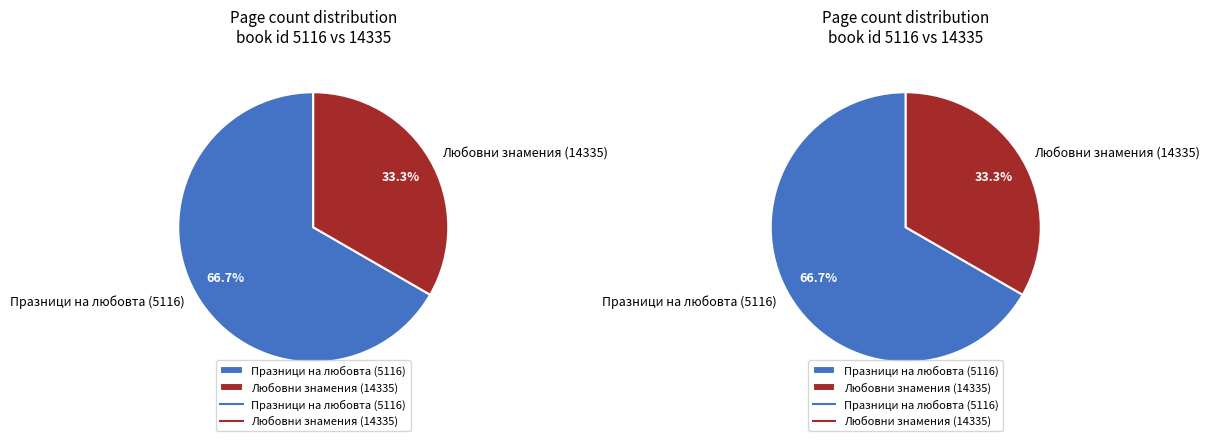

Rank the categories by value from lowest to highest.

Любовни знамения (14335), Празници на любовта (5116)